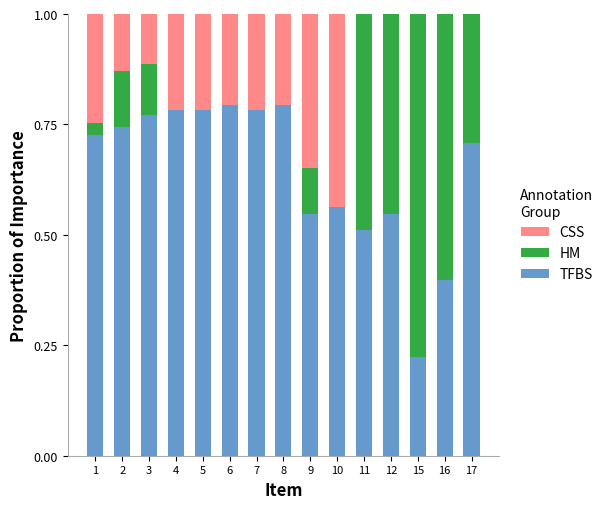

The value of TFBS at 15 is 0.1. True or false?

False